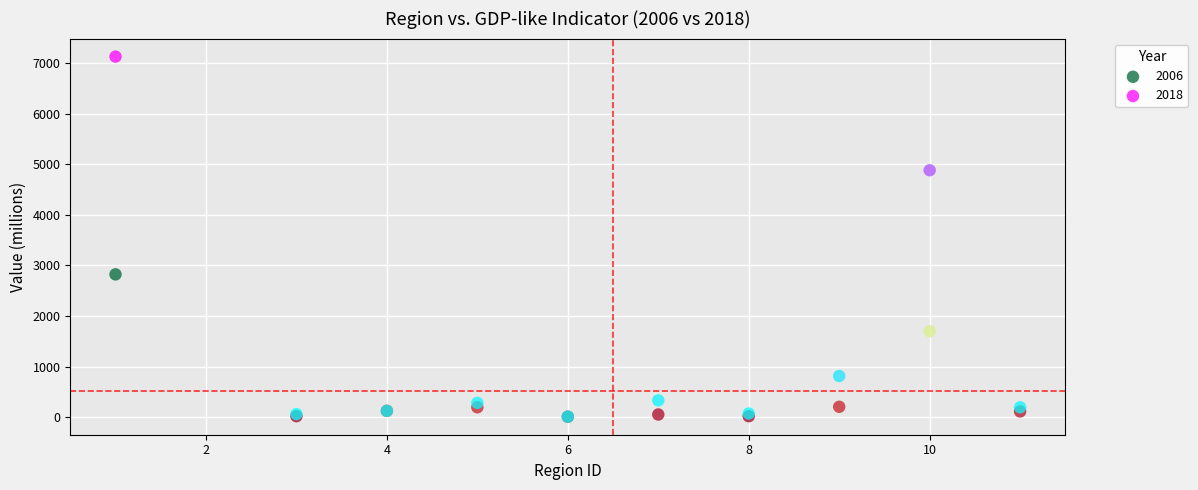

In the 2018 series, what Y value is closest to 3568?

4881.2